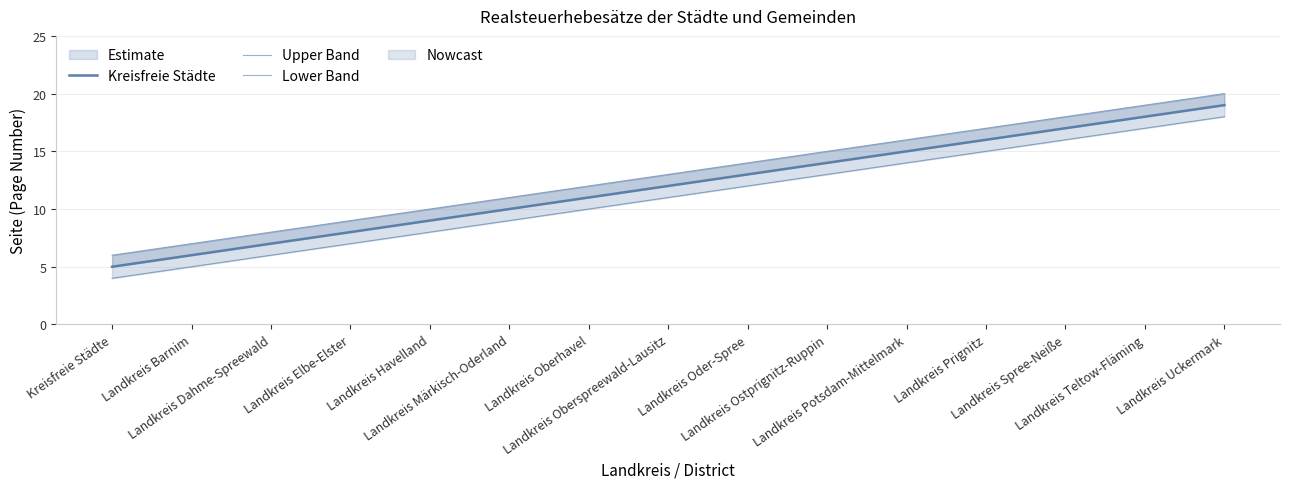

Read the Upper Band value at Landkreis Elbe-Elster.

9